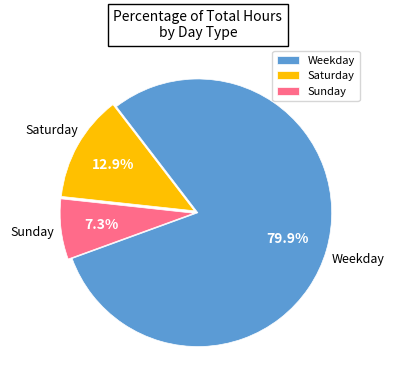

Count the number of slices in the pie.

3